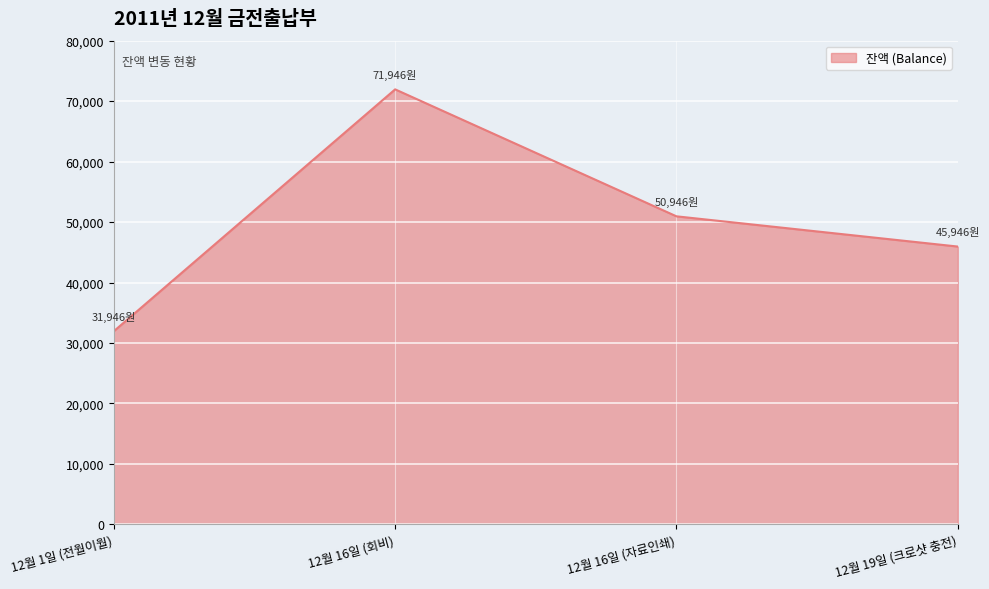

How many values are below 50946?

2